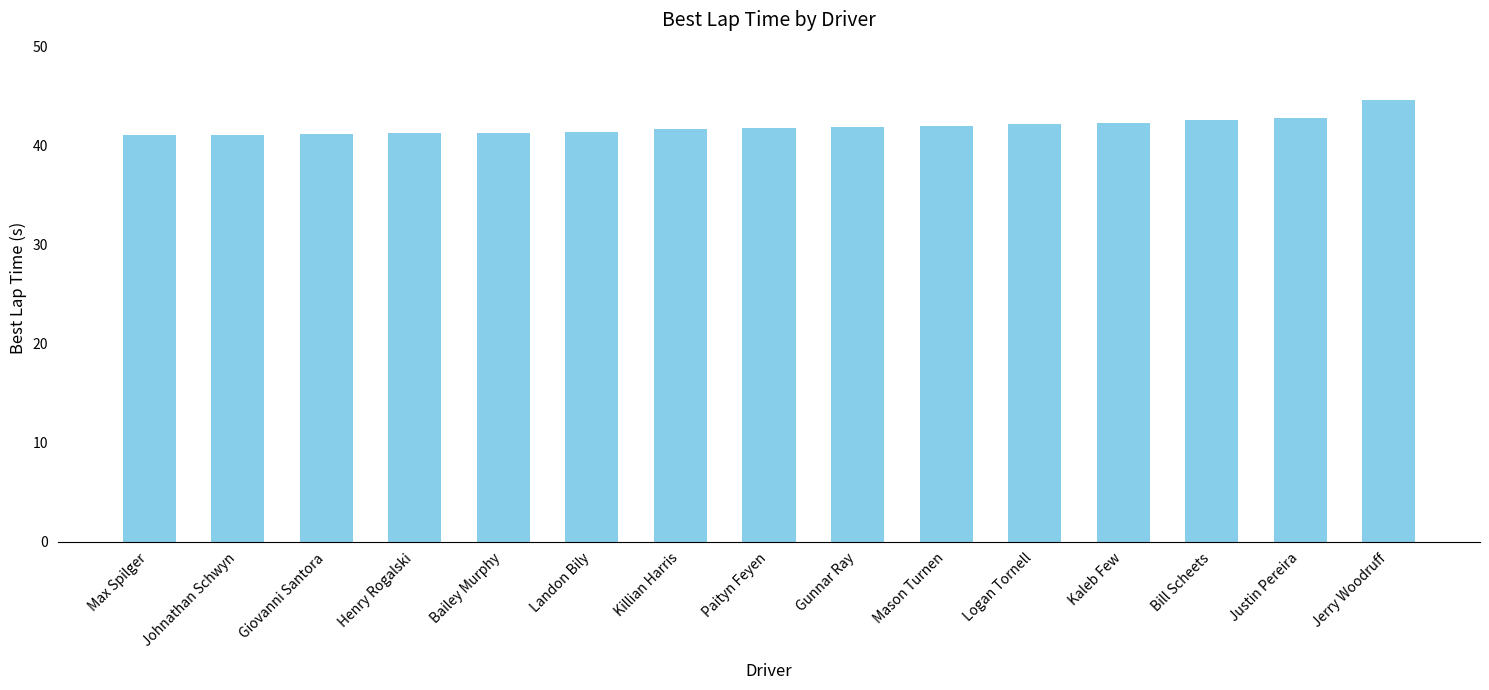

What is the label of the 8th bar from the right?

Paityn Feyen